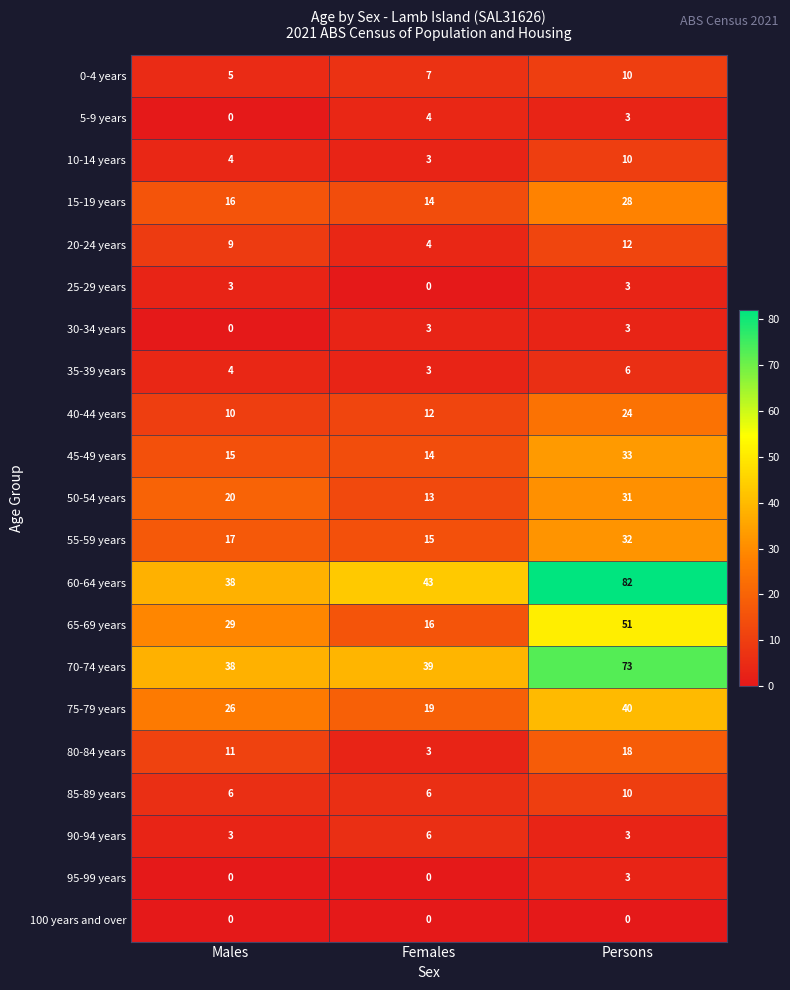

What is the approximate value of 30-34 years at Persons?

3